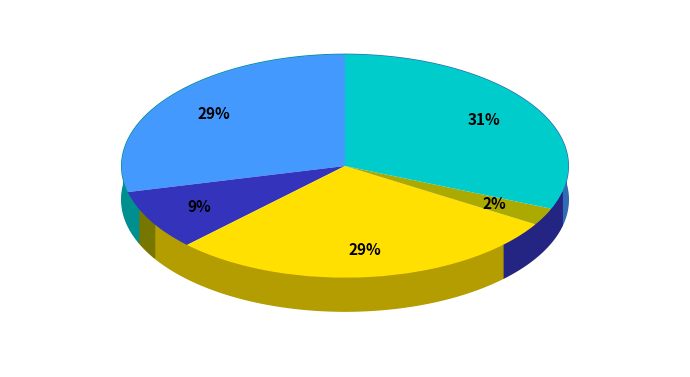

Which has a higher value, 常白班 or 充填B班?

充填B班